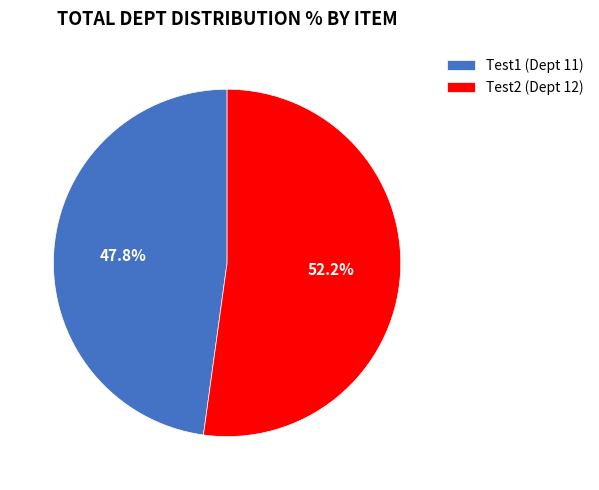

Do Test1 (Dept 11) and Test2 (Dept 12) together represent more than half of the pie?

Yes